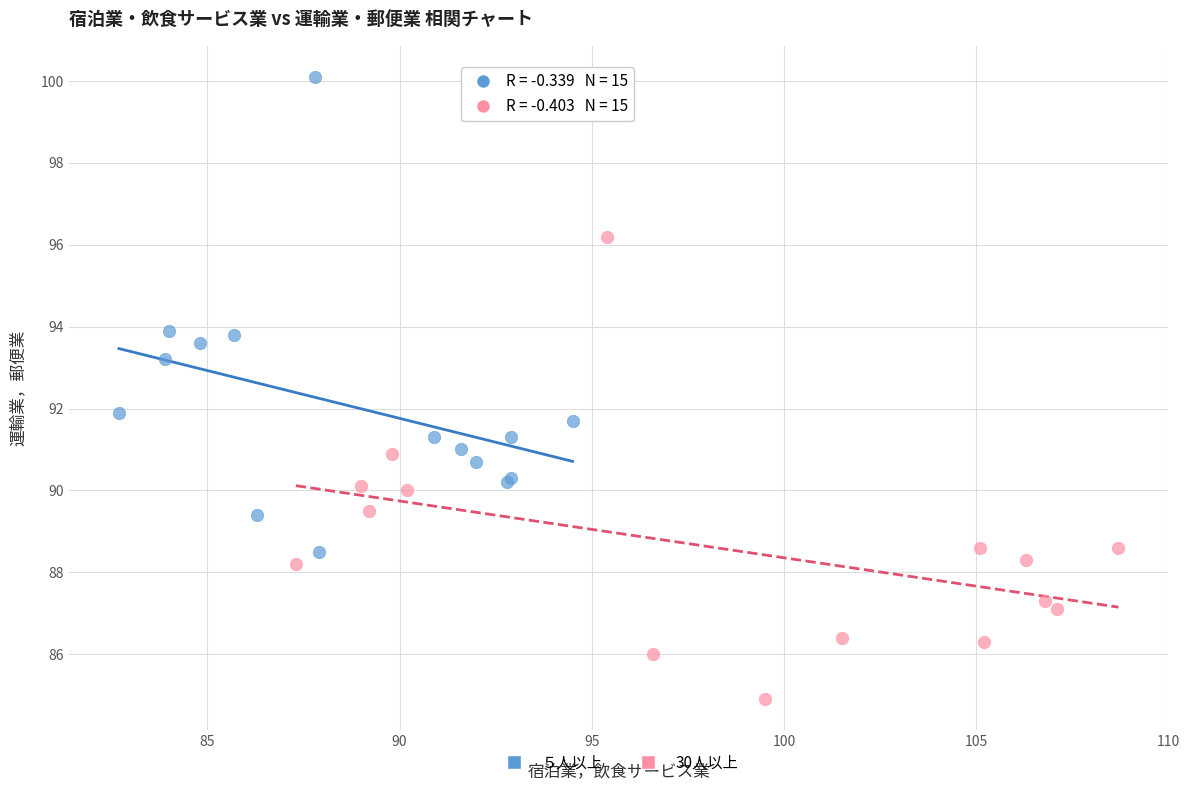

Which series has the widest spread of Y values?

５人以上